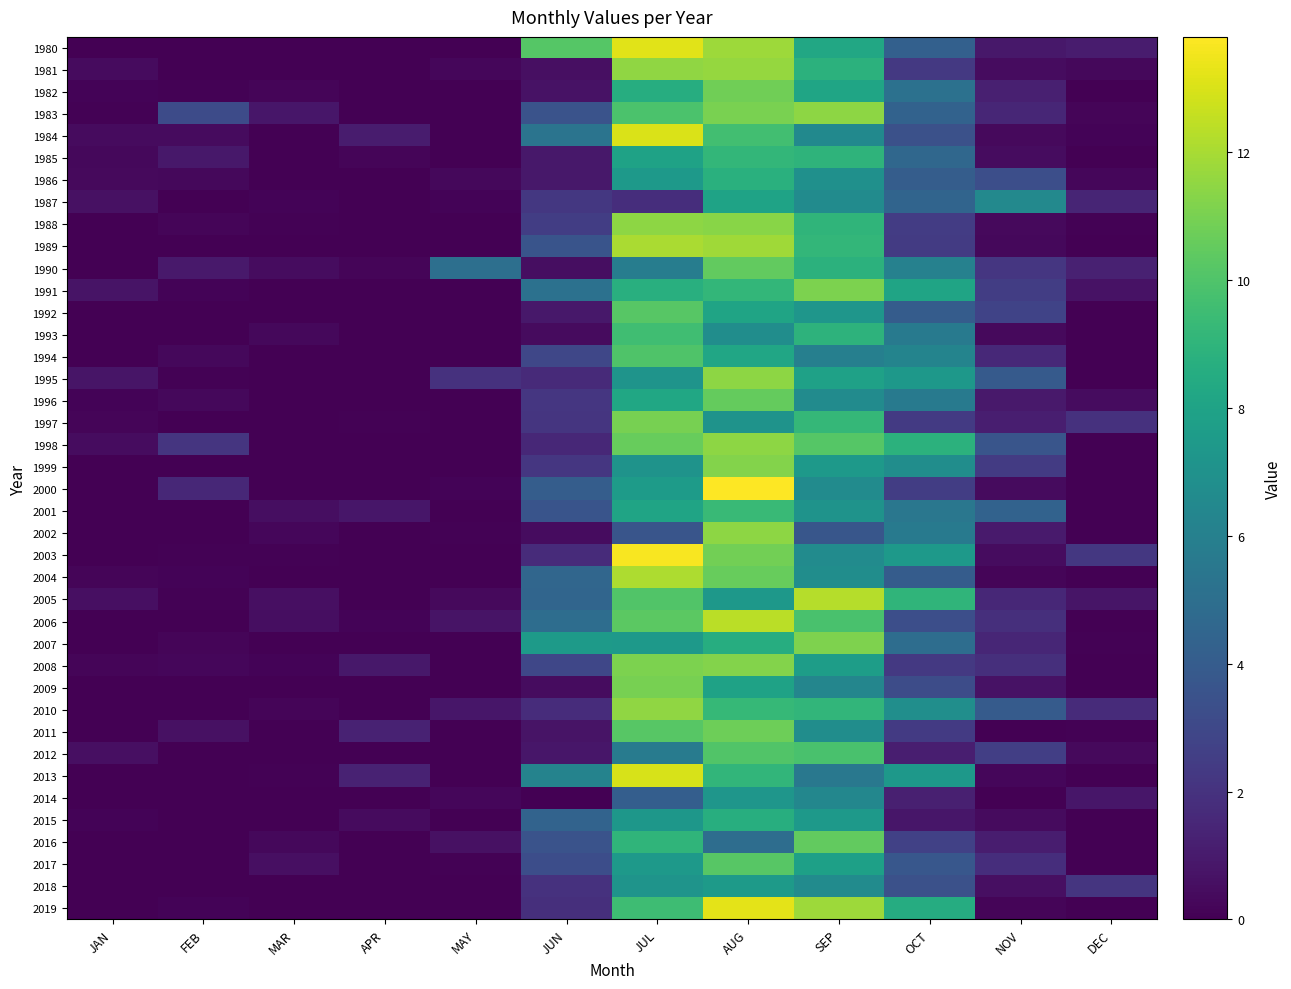

At how many categories does at least one series exceed 10?

4